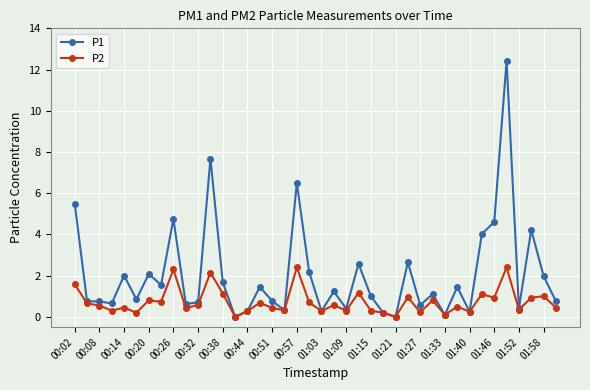

Which series has the widest spread of values?

P1